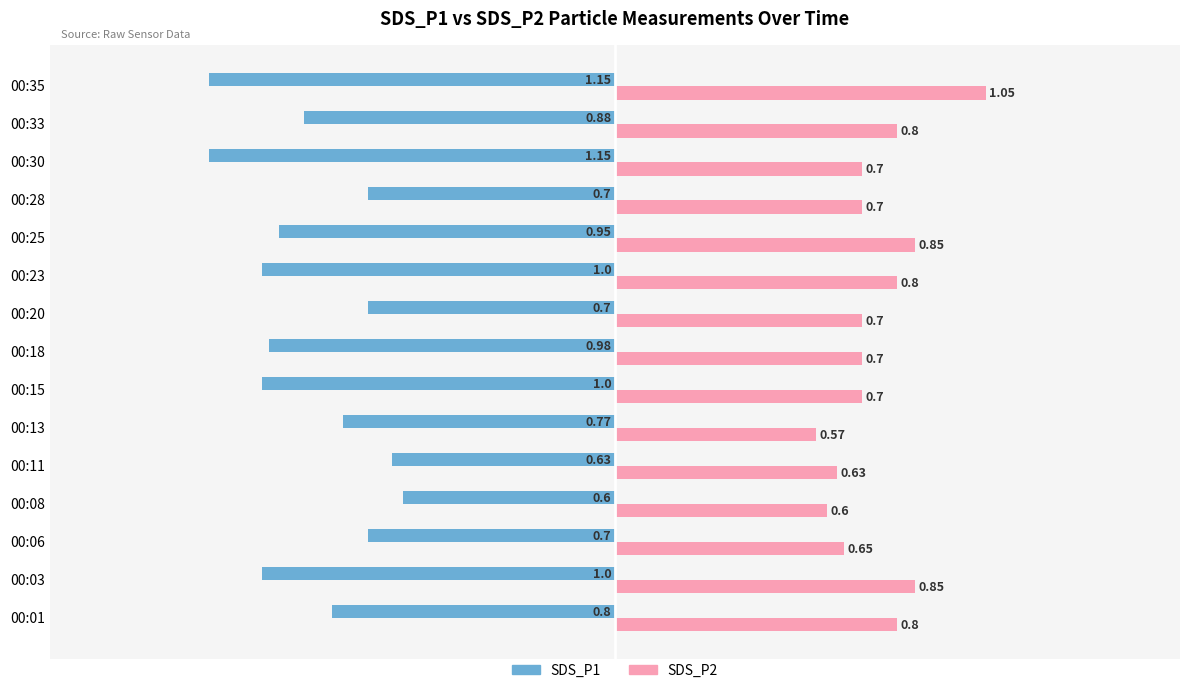

Between 00:23 and 00:28, which series saw the biggest shift?

SDS_P1